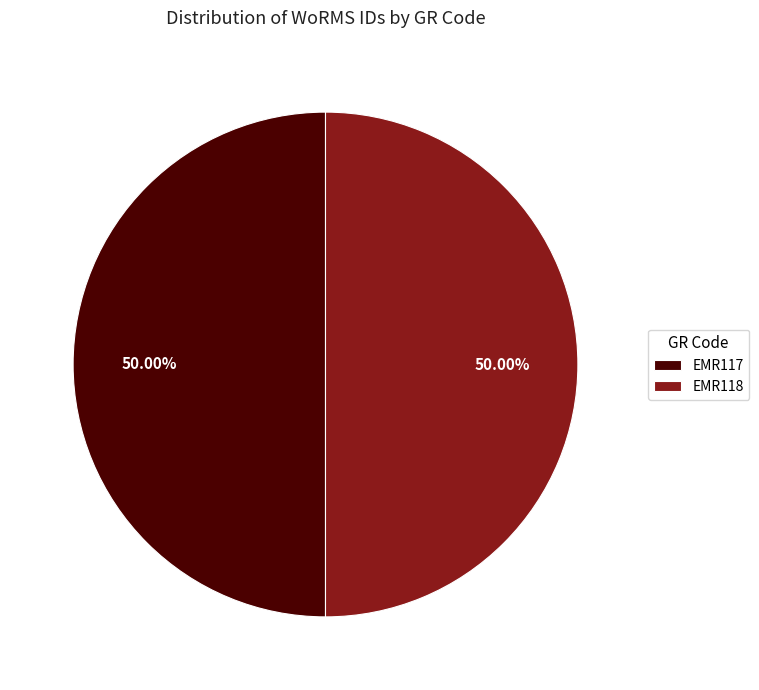

Is it true that EMR118 is 50% of the pie?

True